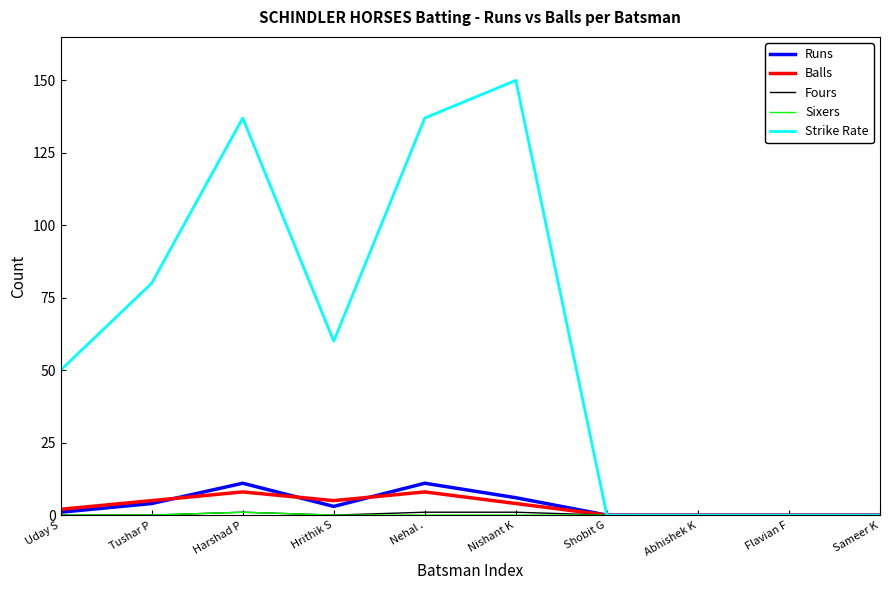

Is it true that Balls equals 8 at Nehal .?

True